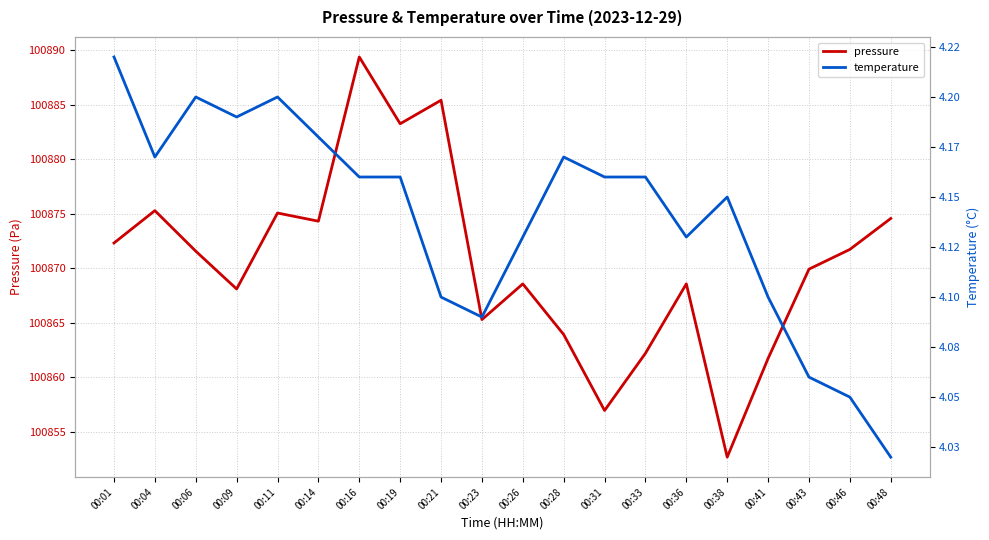

Between 00:21 and 00:38, which is larger?

00:21